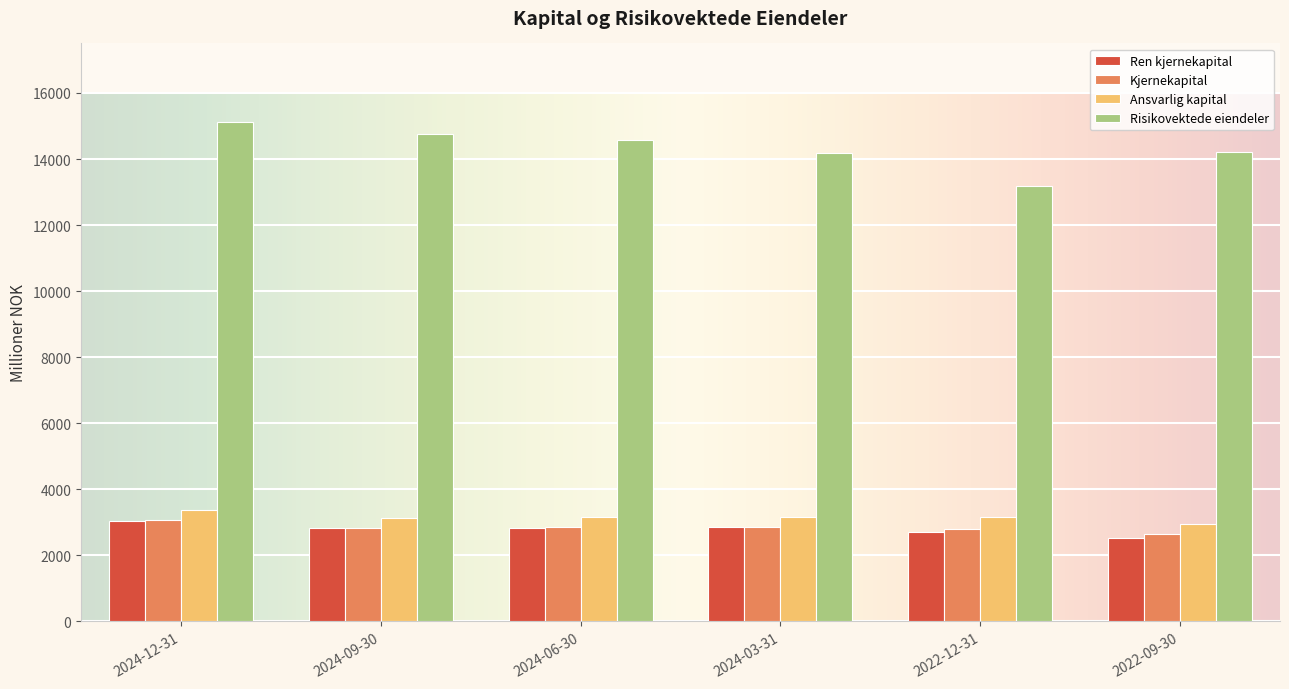

What is the sum of the Ansvarlig kapital values at 2024-12-31 and 2022-09-30?

6324.0